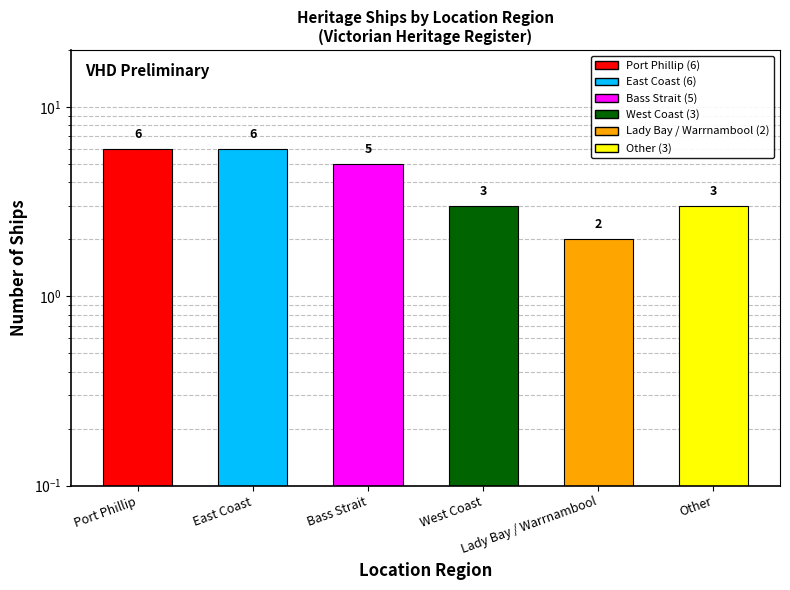

List the labels in order of value, largest first.

Port Phillip, East Coast, Bass Strait, West Coast, Other, Lady Bay / Warrnambool